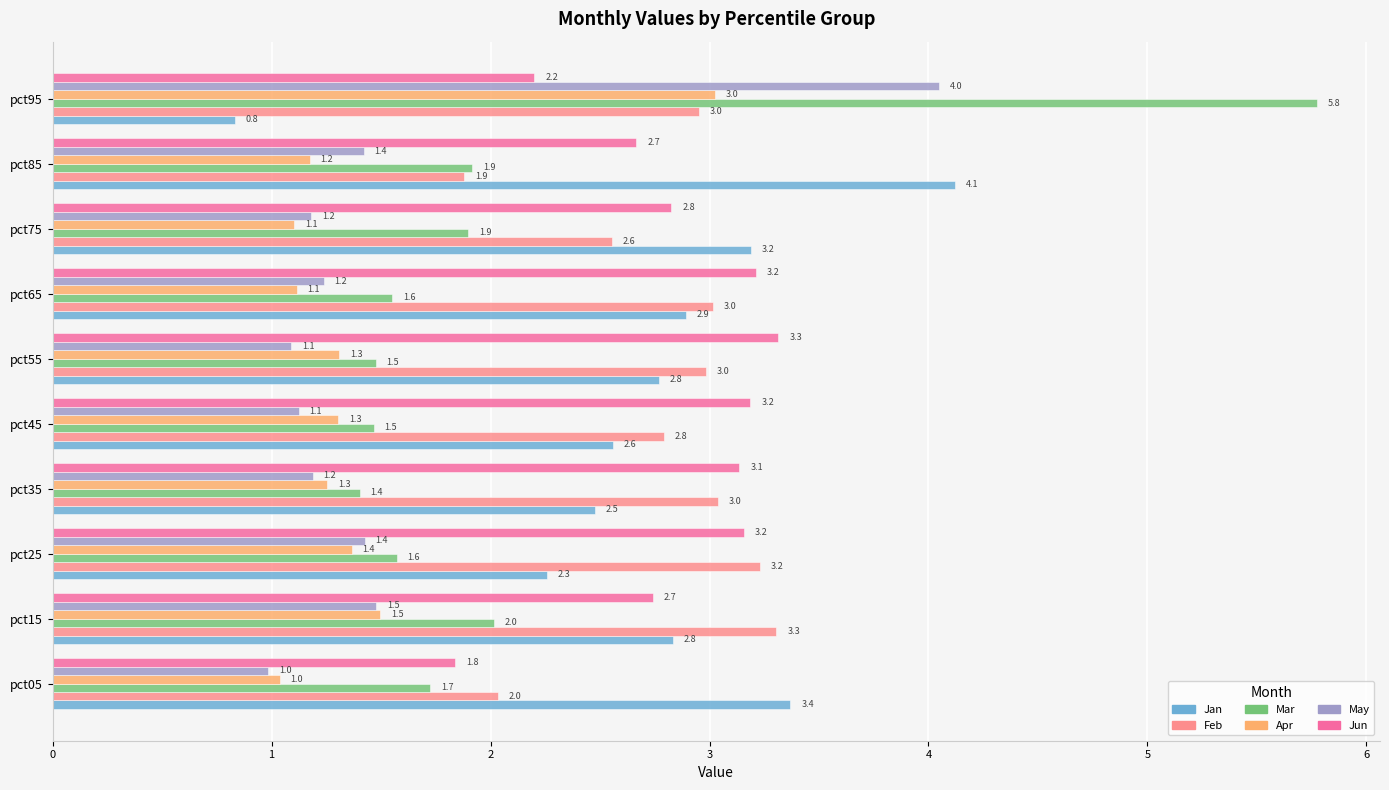

What value does the Mar series have at pct65?

1.6